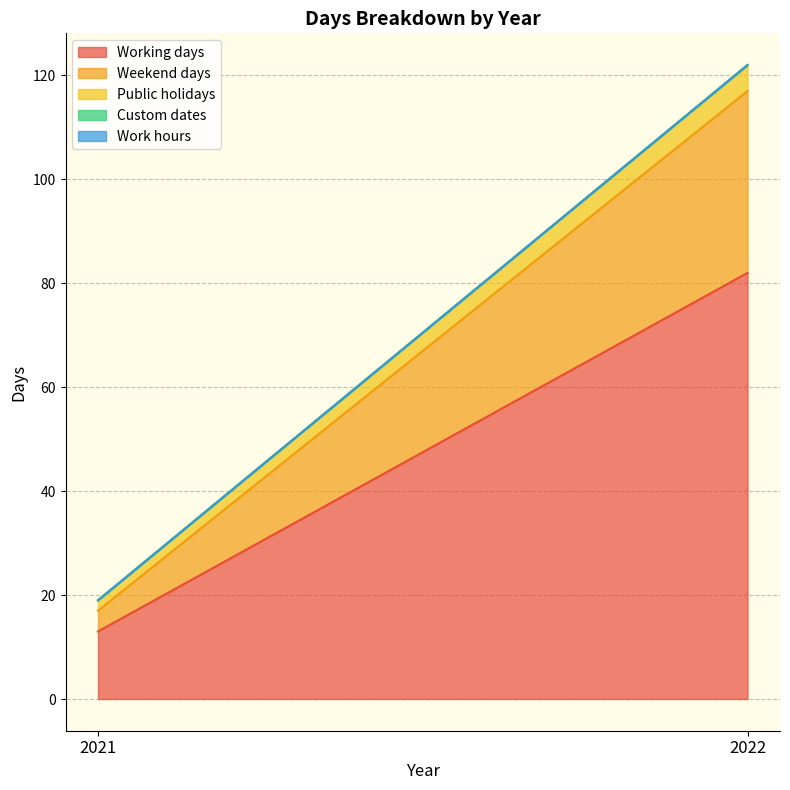

What is the total value across all series at 2021?

19